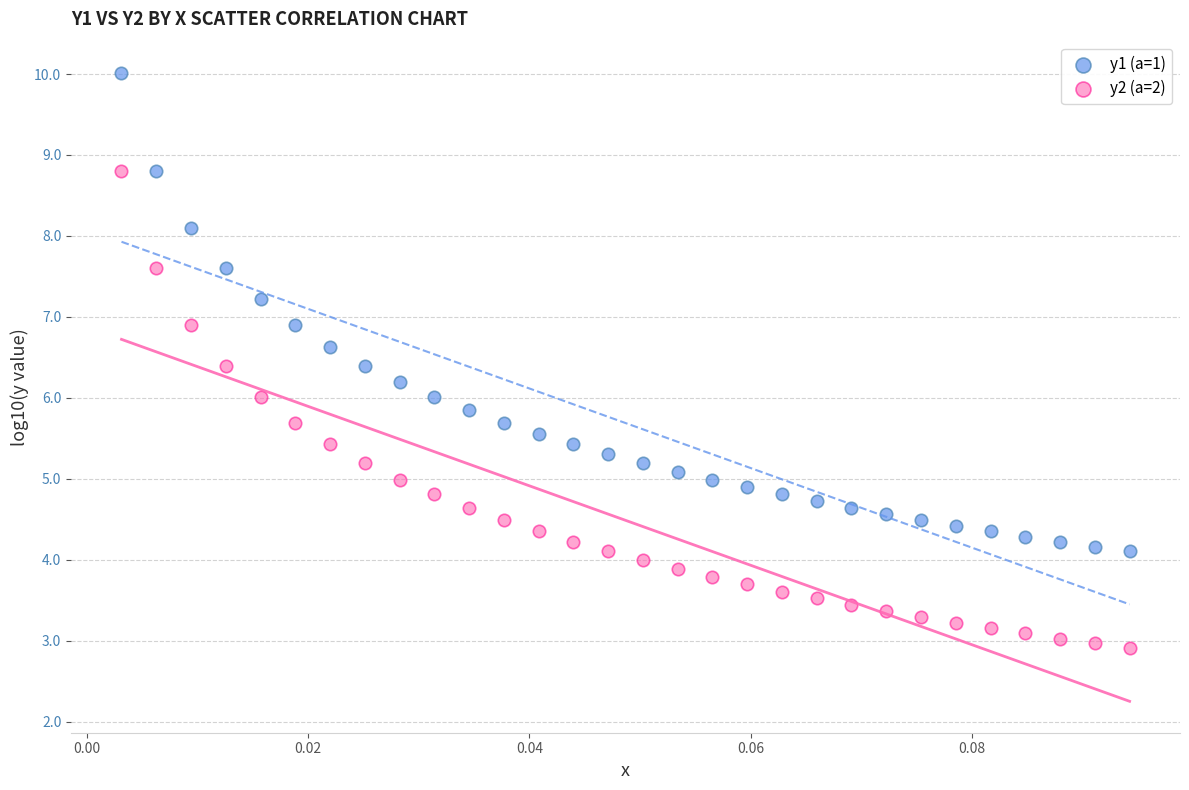

Which series has the widest spread of Y values?

y1 (a=1)